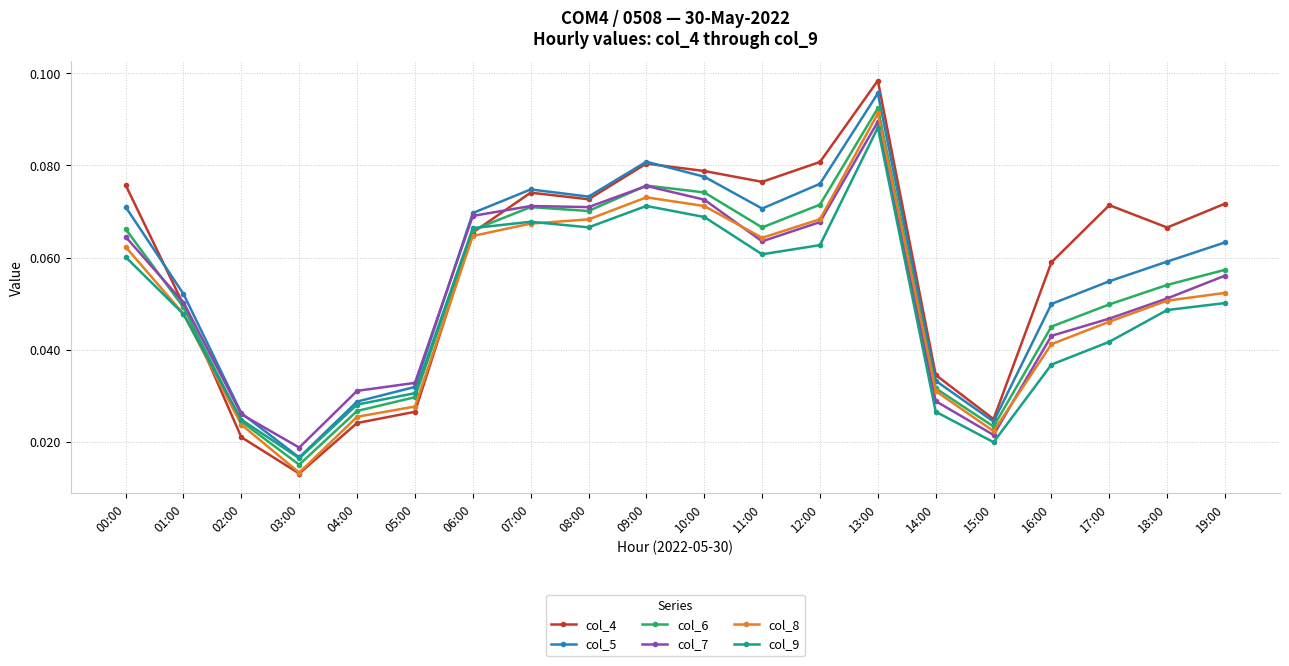

Count the col_7 values in the range 0 to 1.

20